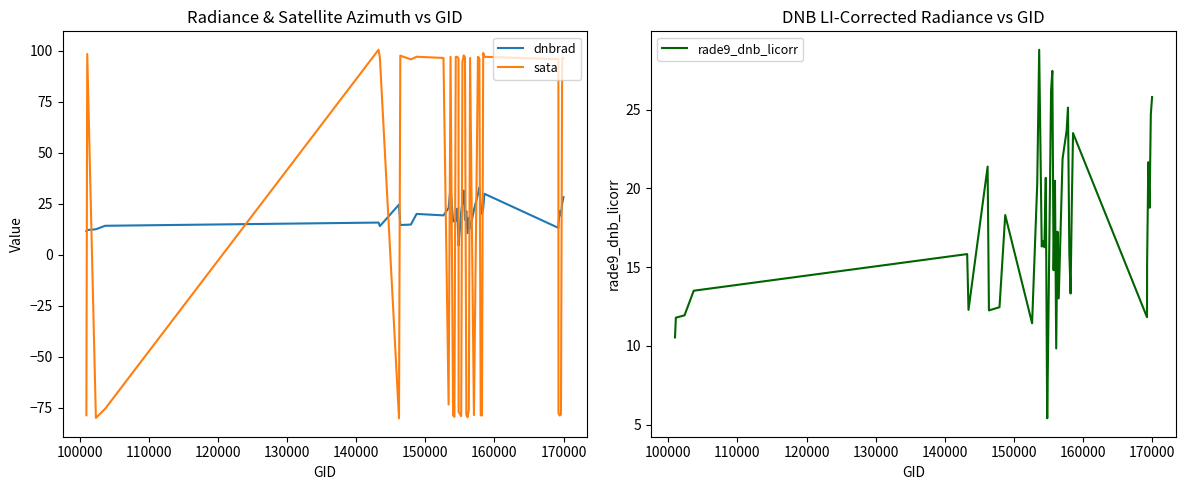

Which series ends up on top after the final intersection of dnbrad and sata?

sata